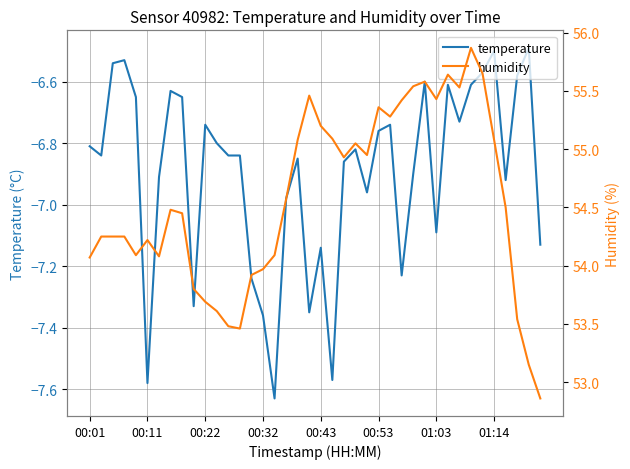

What is the difference between the maximum and second lowest values in the humidity series?

2.7